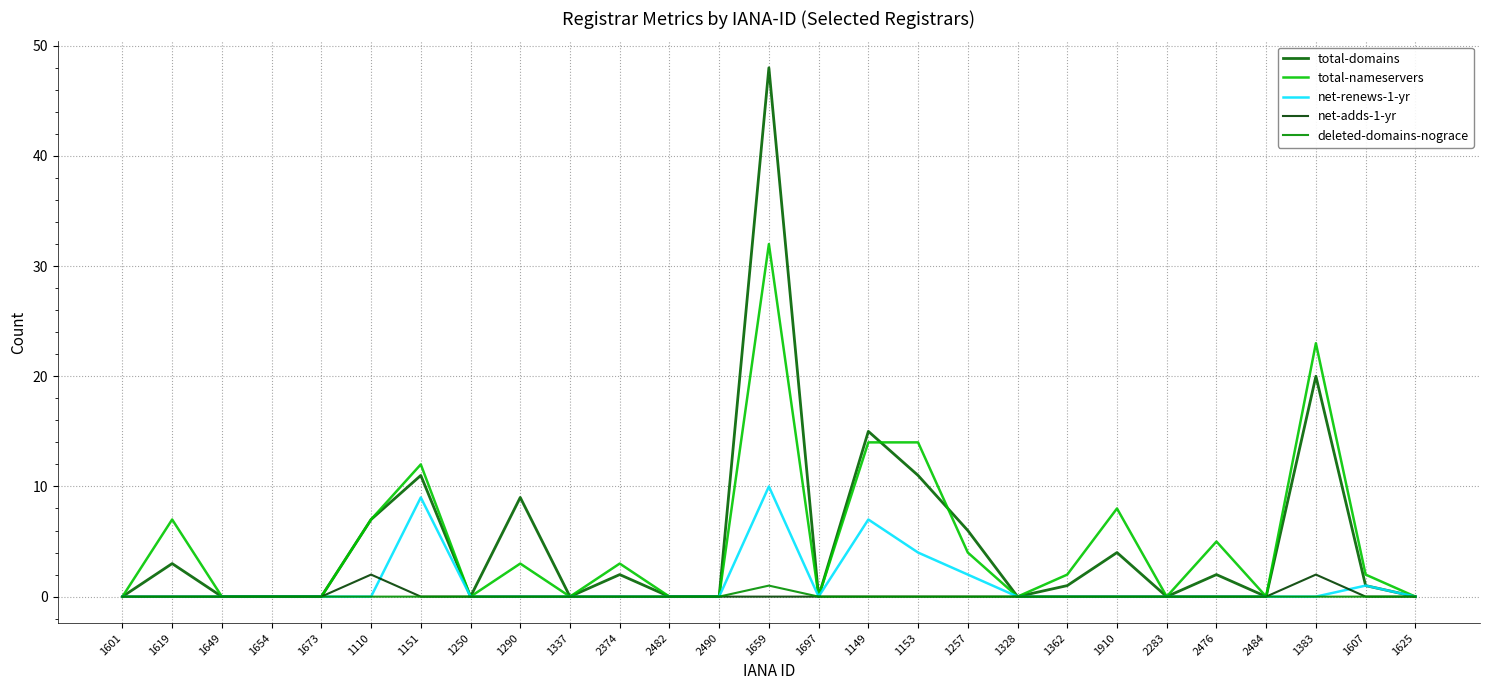

List the series in order of their peak value, highest first.

total-domains, total-nameservers, net-renews-1-yr, net-adds-1-yr, deleted-domains-nograce